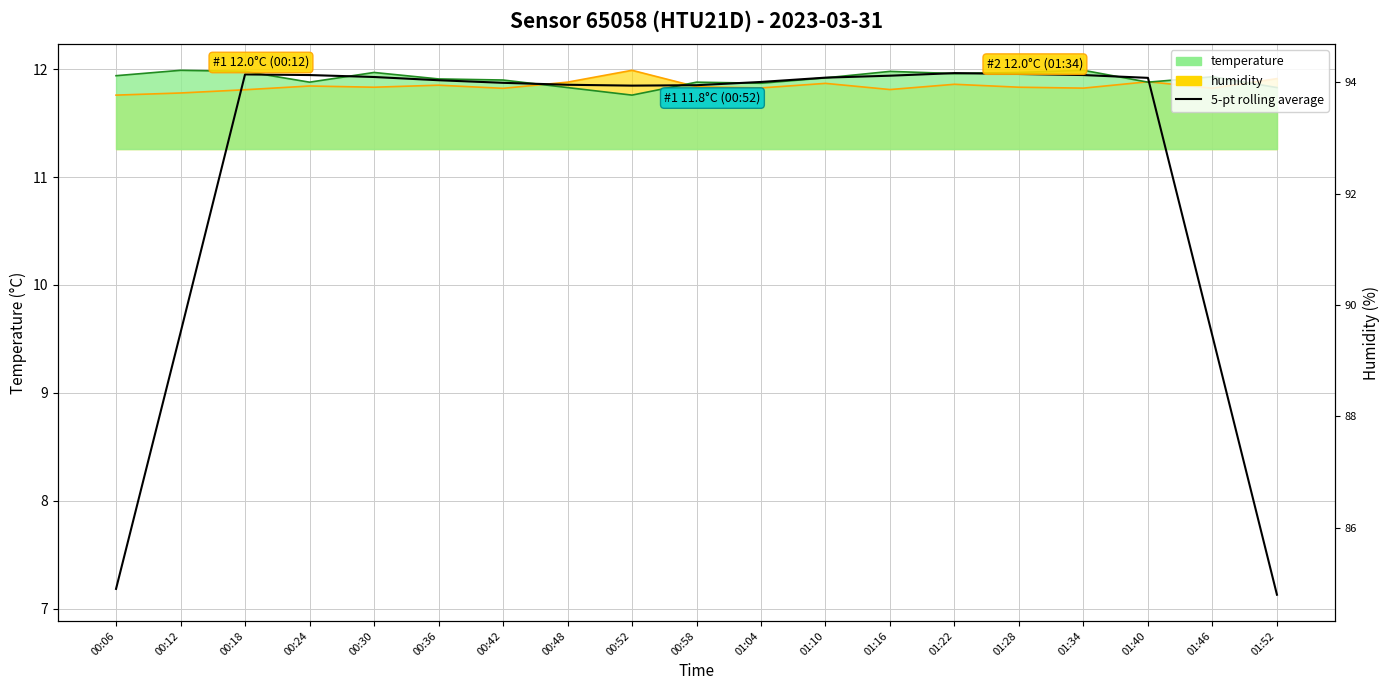

Which label corresponds to the largest value in the chart?

01:22